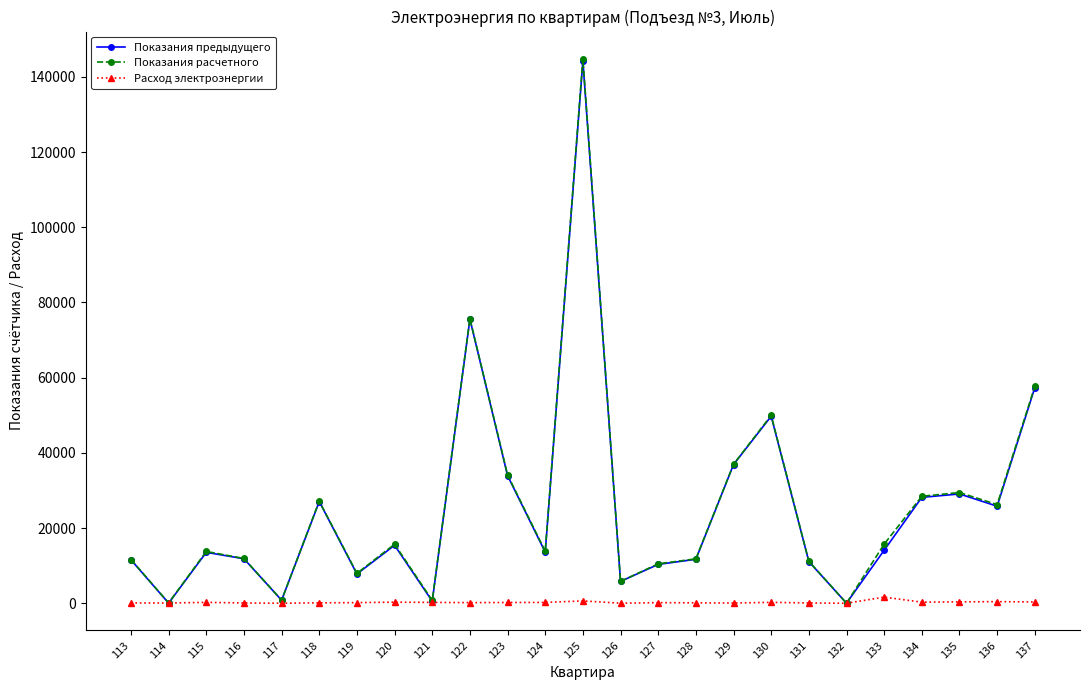

What is the difference between the highest and lowest values at 120?

15420